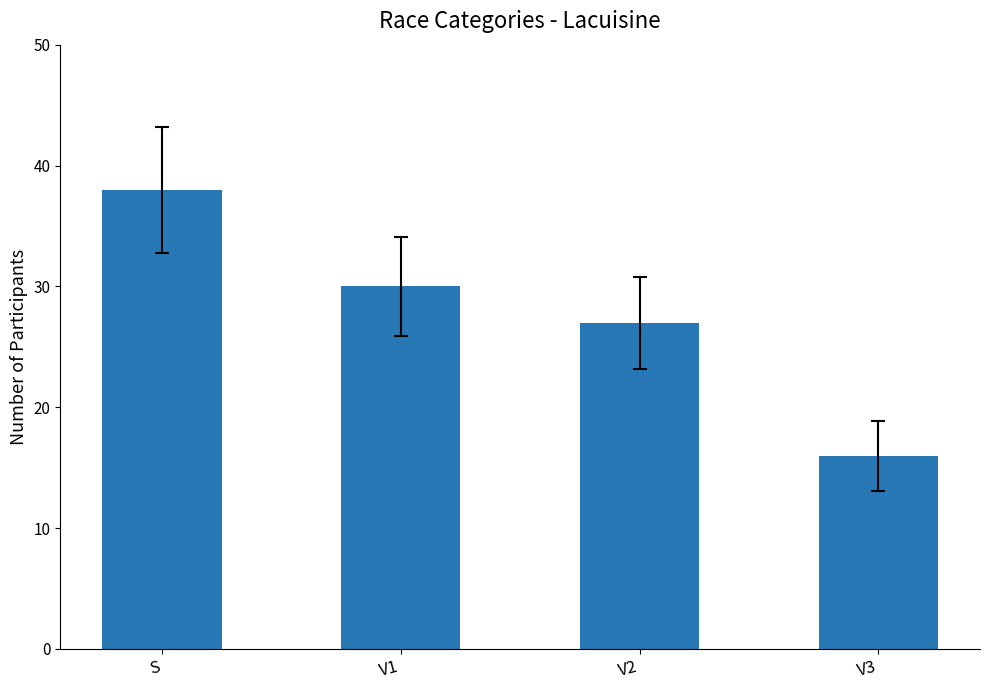

How many values are below 30?

2